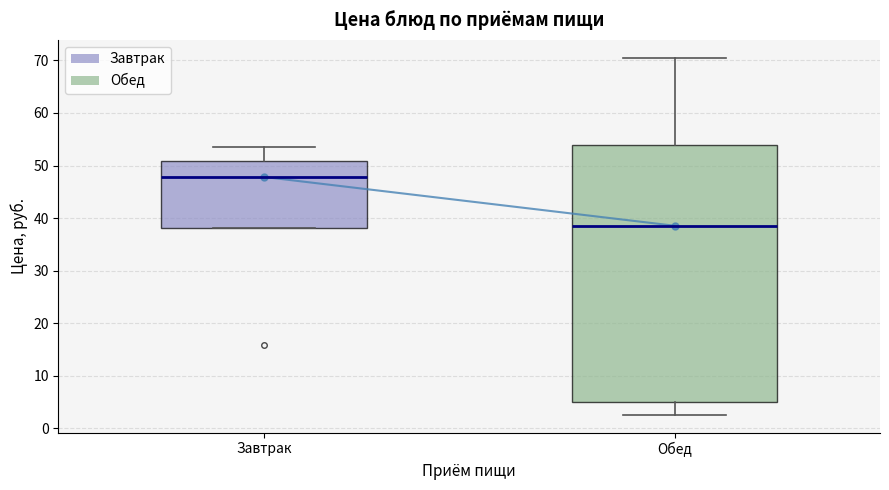

Where does the median line of the box for Завтрак sit on the y-axis? The values are not printed on the chart, so give them approximately, as read against the axis.

48